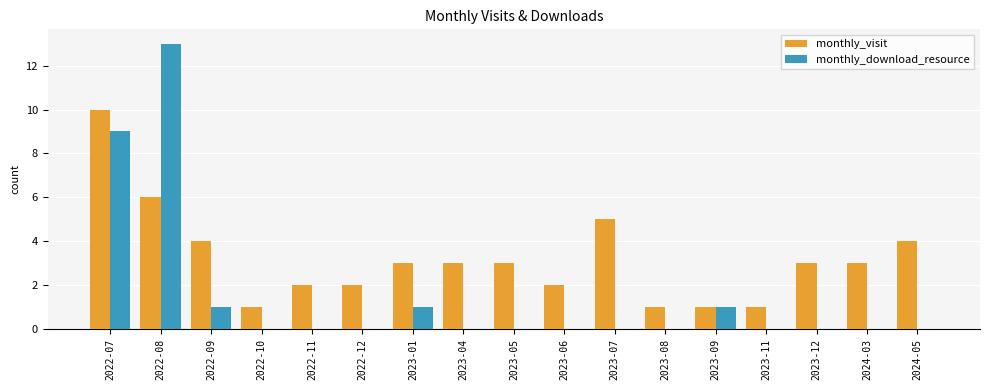

What is the average value of the monthly_visit series?

3